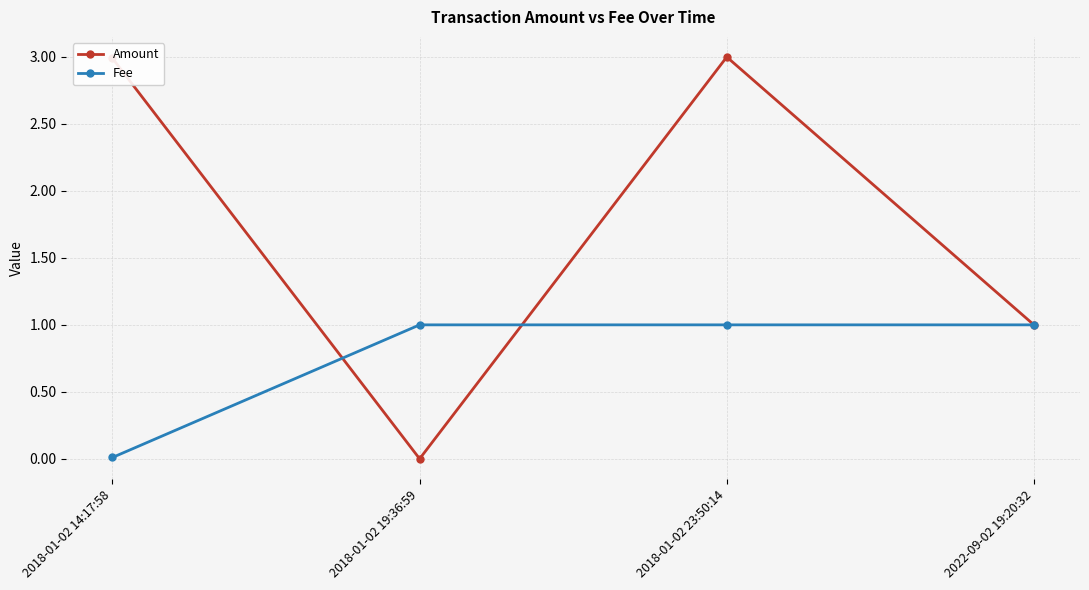

Does the chart have visible grid lines?

Yes